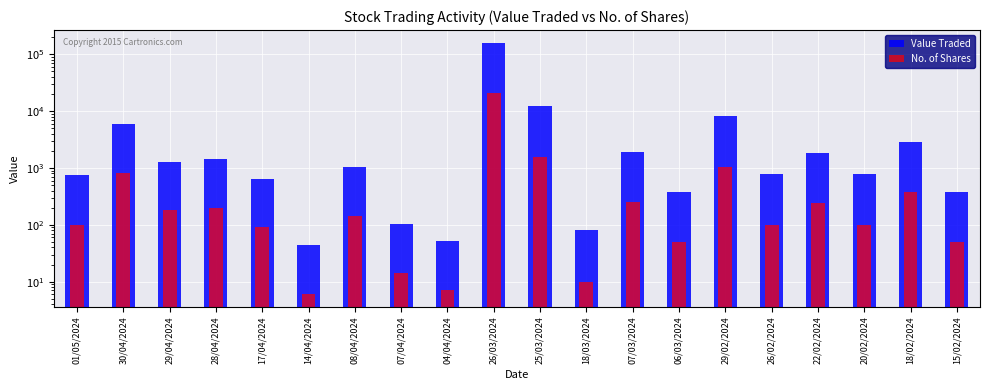

True or false: No. of Shares has a value of 4 at 14/04/2024.

False